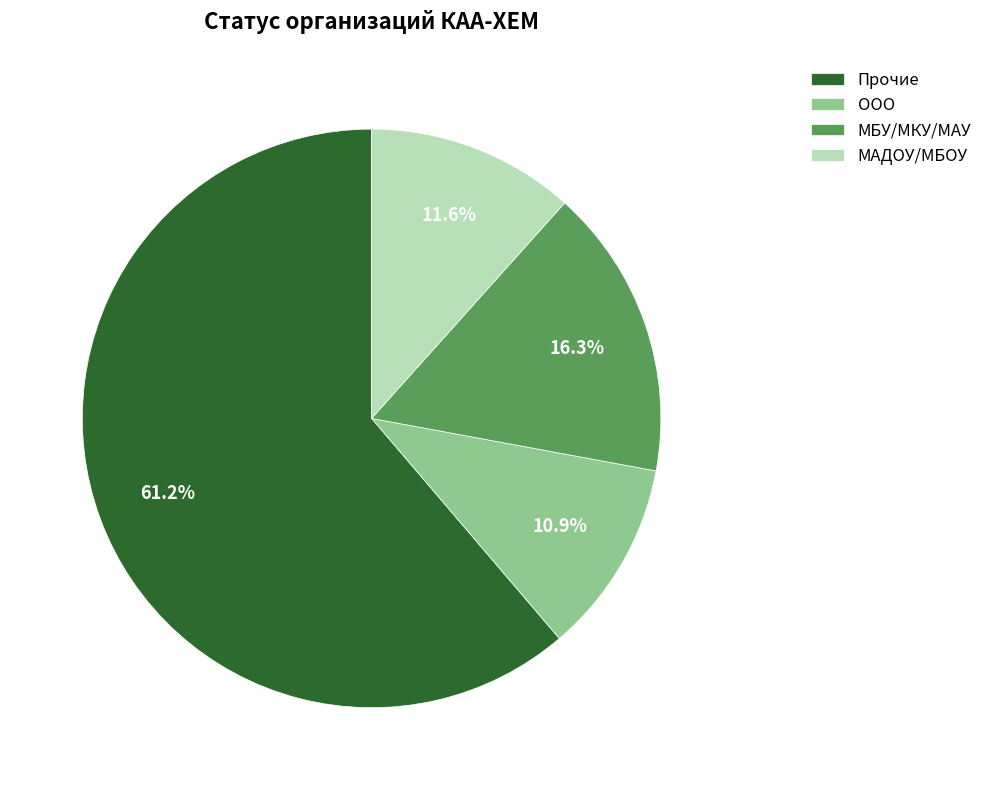

Do МБУ/МКУ/МАУ and ООО together represent more than half of the pie?

No